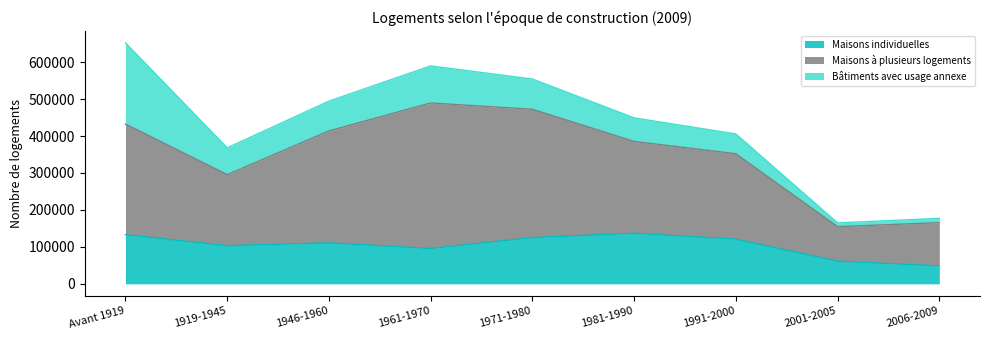

What is the smallest value displayed?

48468